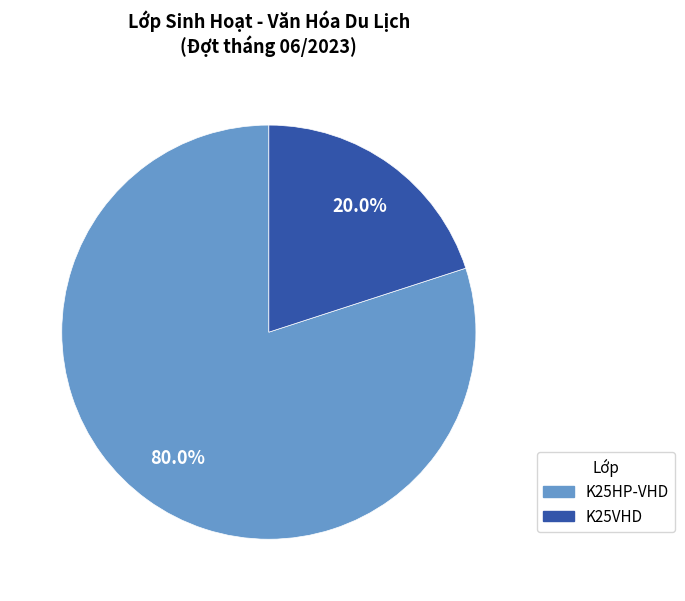

The K25VHD slice represents 20% of the pie. True or false?

True